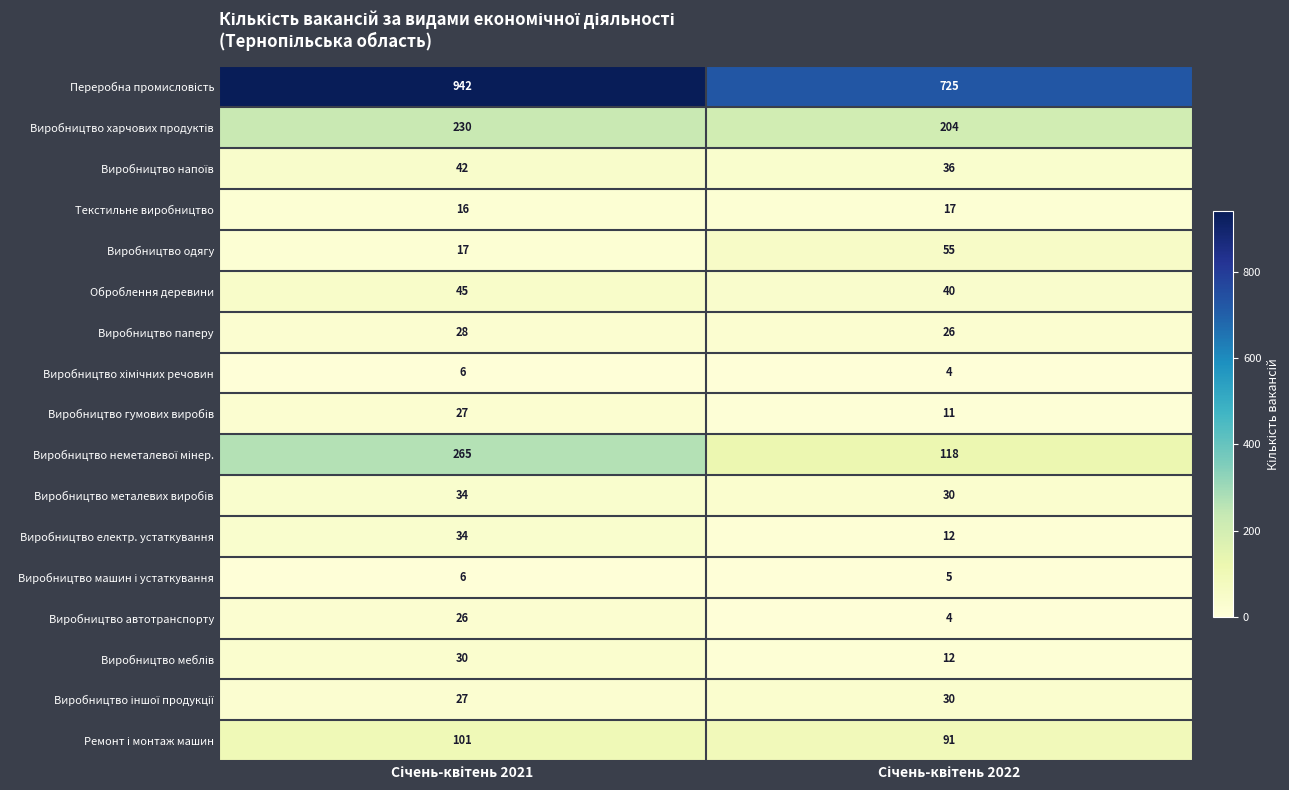

What is the average value of the Виробництво одягу series?

36